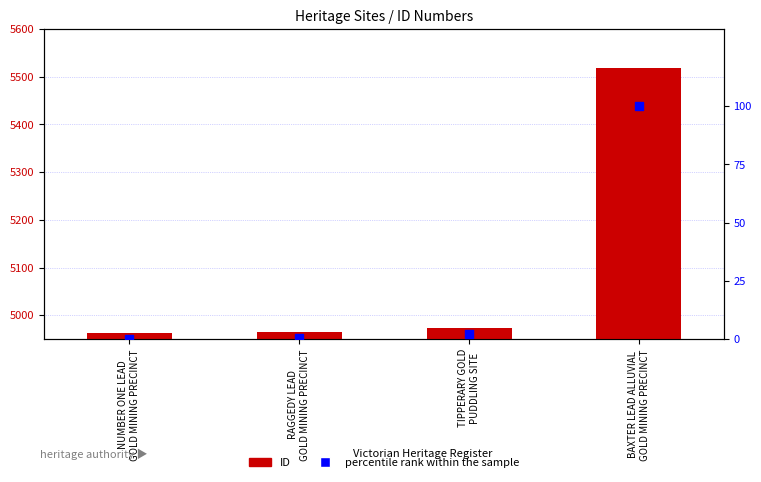

Which series has the widest spread of Y values?

ID